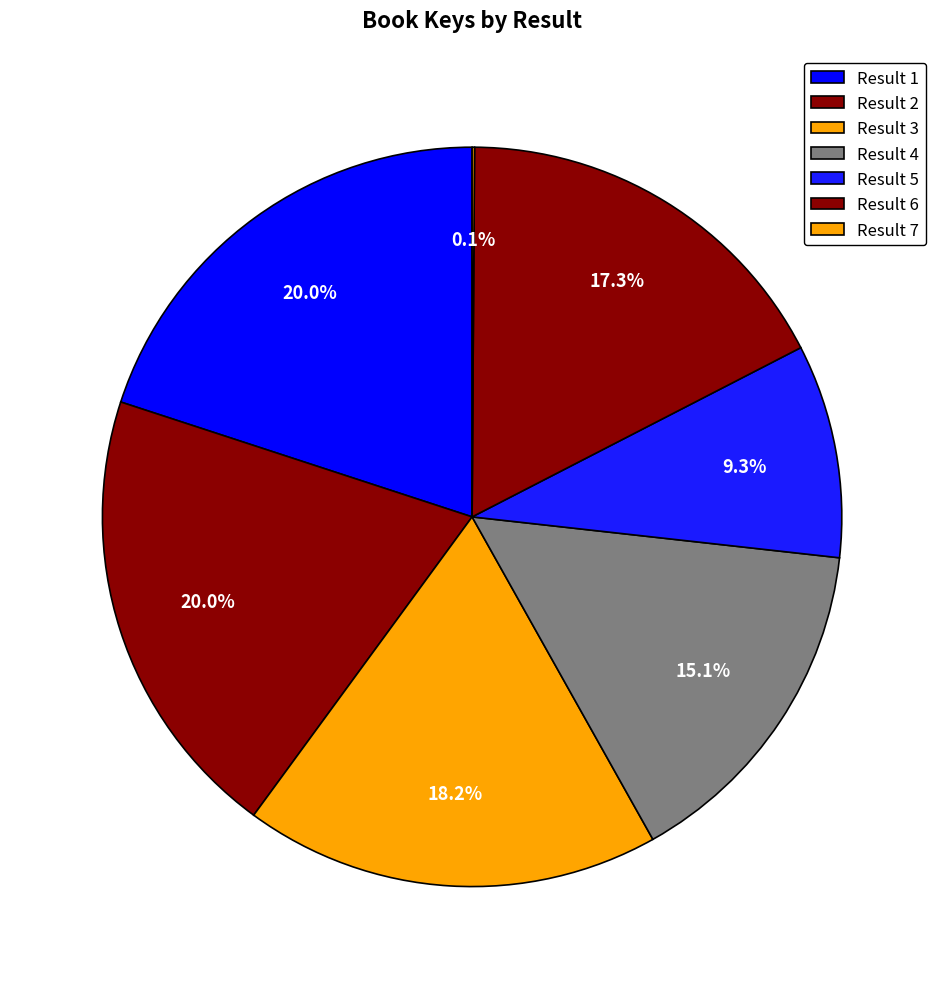

How many segments does this pie chart have?

7